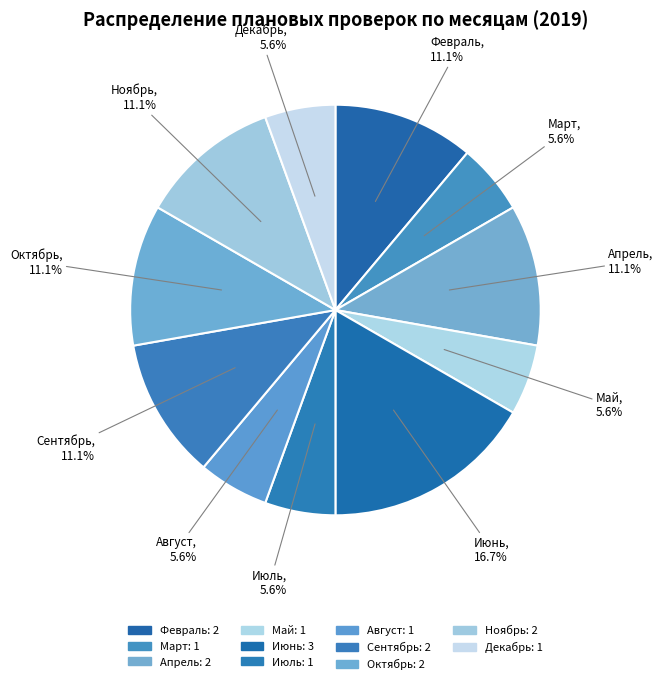

True or false: Апрель accounts for 22% of the total.

False